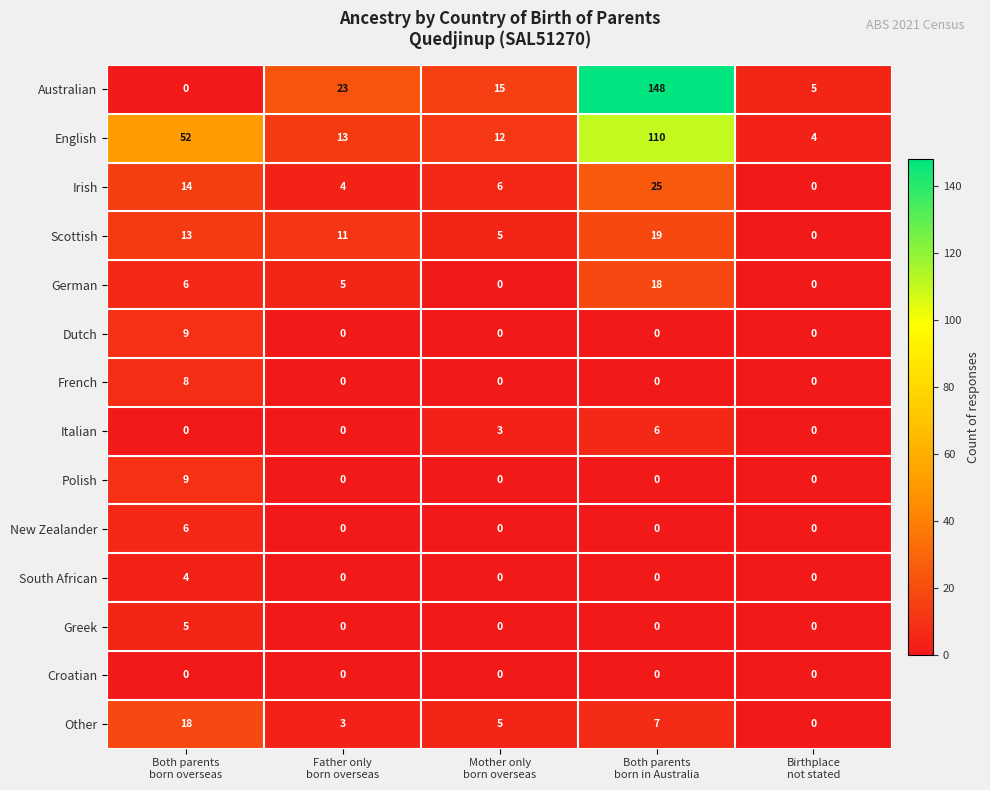

How many series are shown in this chart?

14